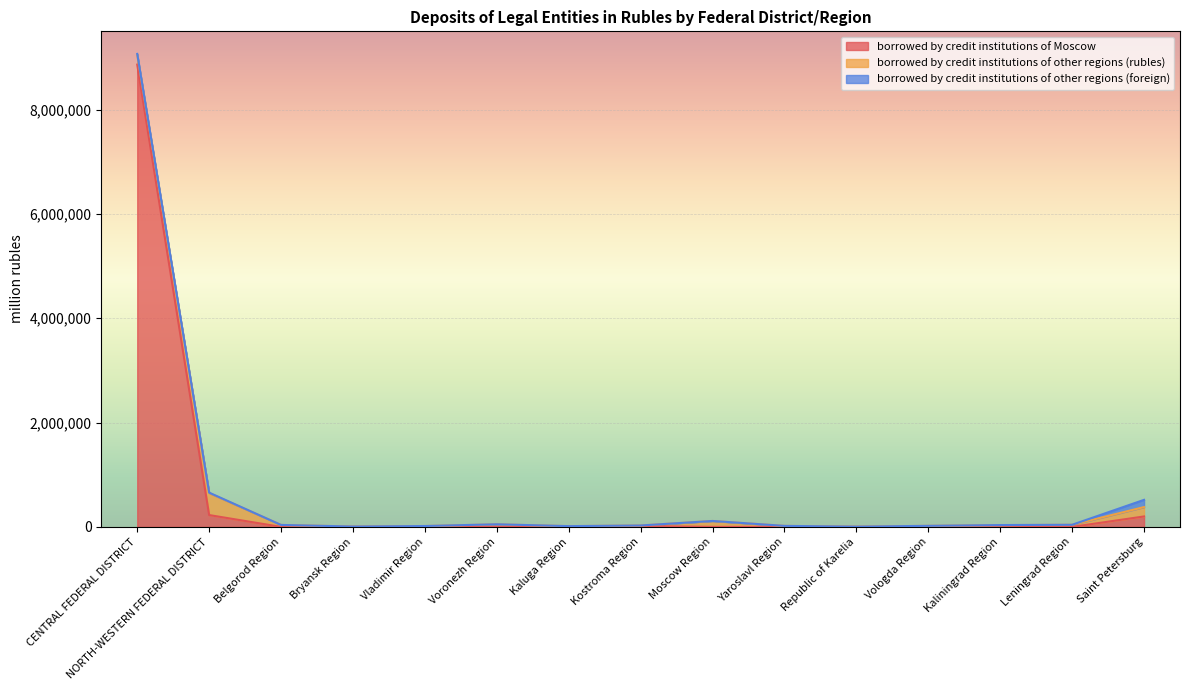

The value of borrowed by credit institutions of Moscow at Saint Petersburg is 200606. True or false?

True